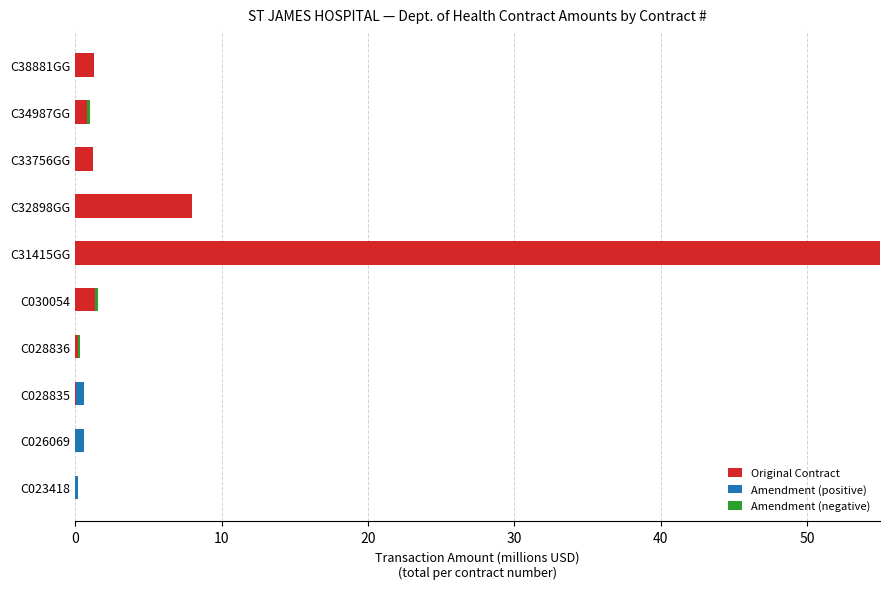

At which category is the sum across all series the highest?

C31415GG